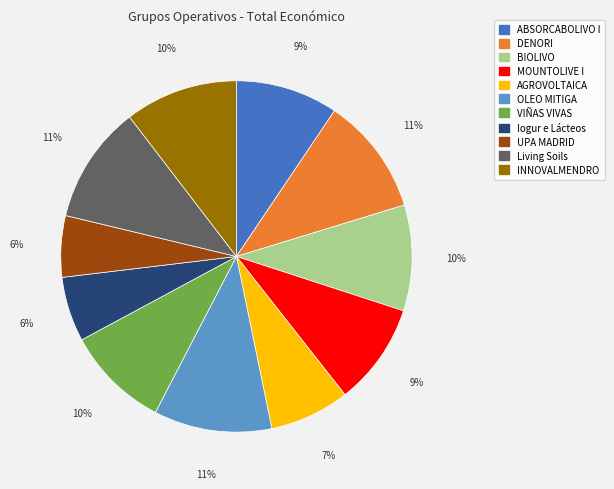

To the nearest percent, what is the difference between the largest and smallest slice percentages?

5%